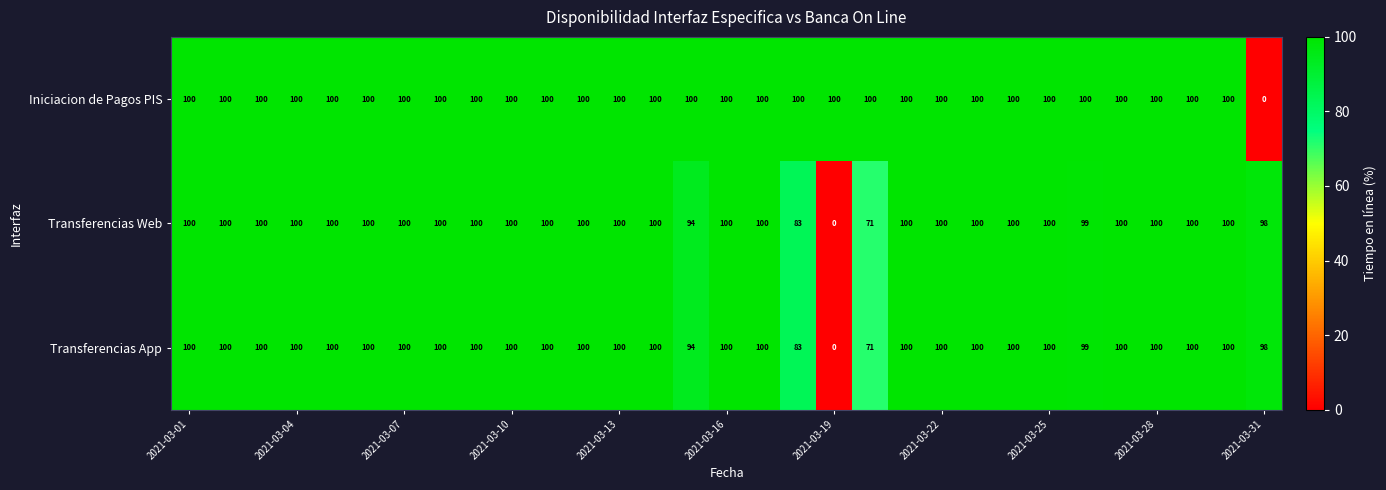

What is the maximum value shown in the chart?

100